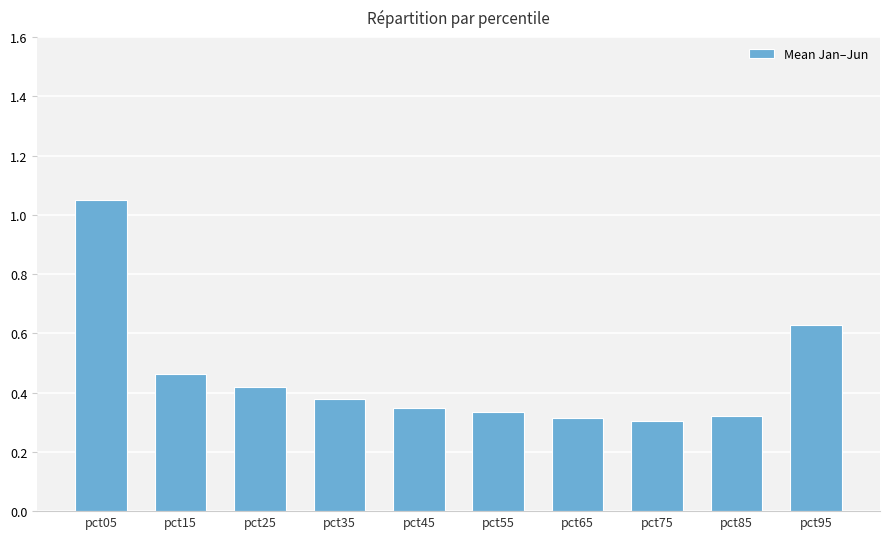

How many bars are there in total?

10